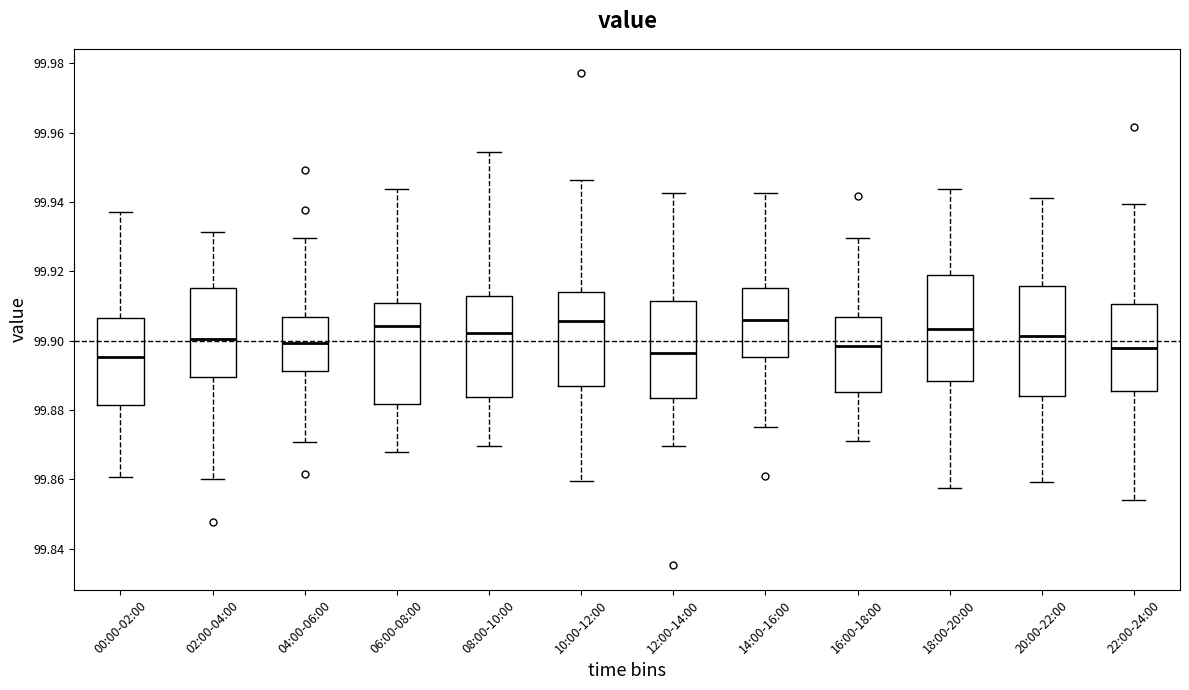

Where is the upper edge of the box for 04:00-06:00 on the y-axis? The values are not printed on the chart, so give them approximately, as read against the axis.

99.906